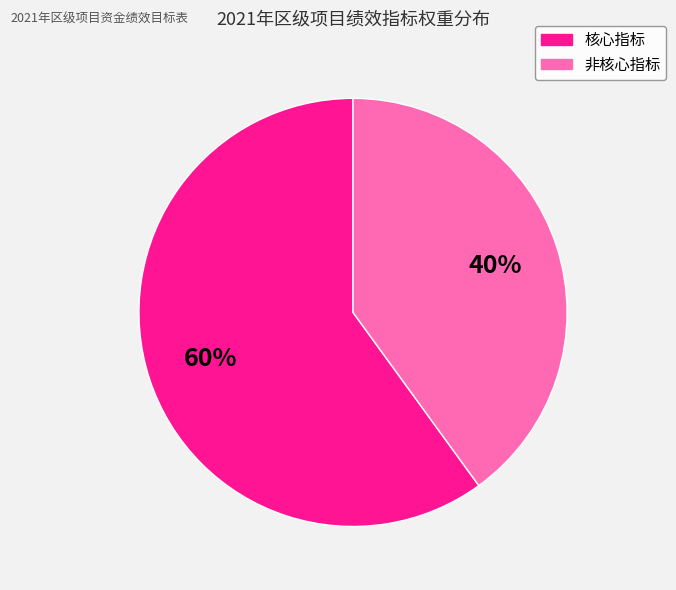

To the nearest percent, what is the difference between the largest and smallest slice percentages?

20%